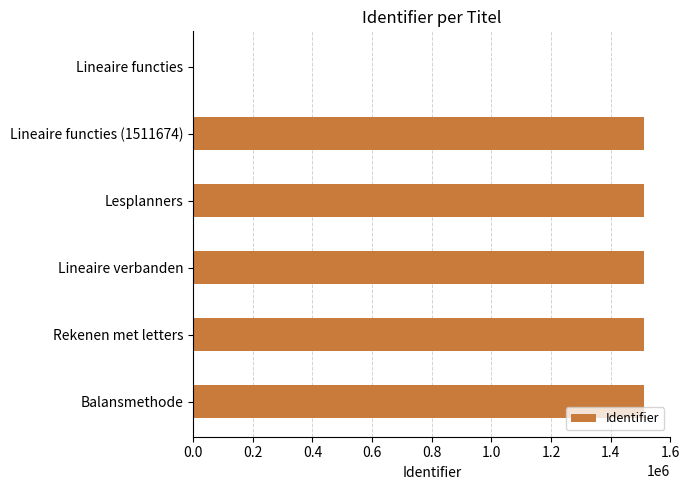

The value at Lesplanners is 1511676. True or false?

True